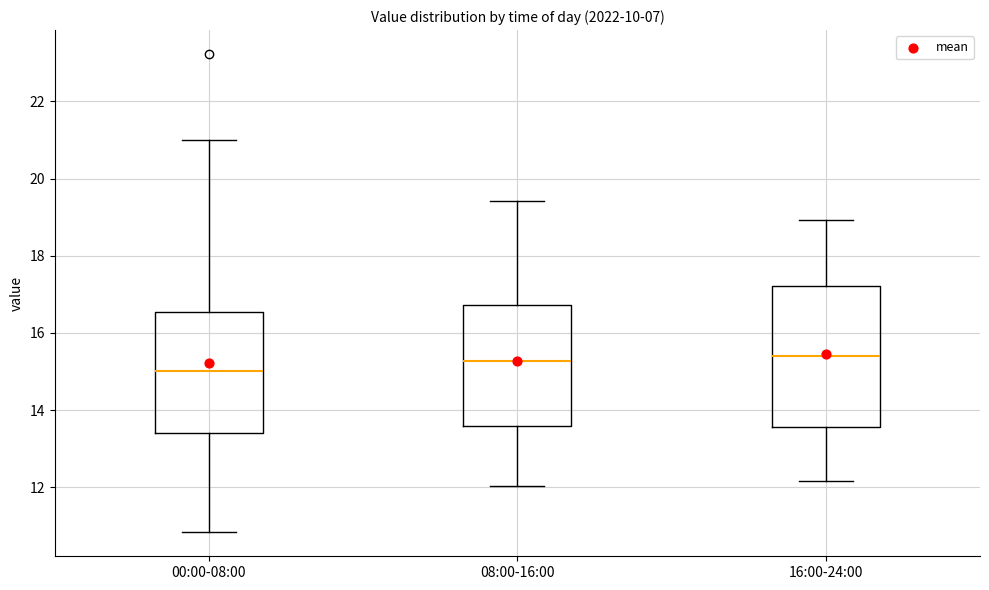

Reading left to right, read every box against the y-axis: the position of its median line, the range the box covers, and the ends of its whiskers. The values are not printed on the chart, so give them approximately, as read against the axis.

00:00-08:00: median 15.0, box 13.4 to 16.6, whiskers 10.8 to 21.0
08:00-16:00: median 15.2, box 13.6 to 16.8, whiskers 12.0 to 19.4
16:00-24:00: median 15.4, box 13.6 to 17.2, whiskers 12.2 to 19.0